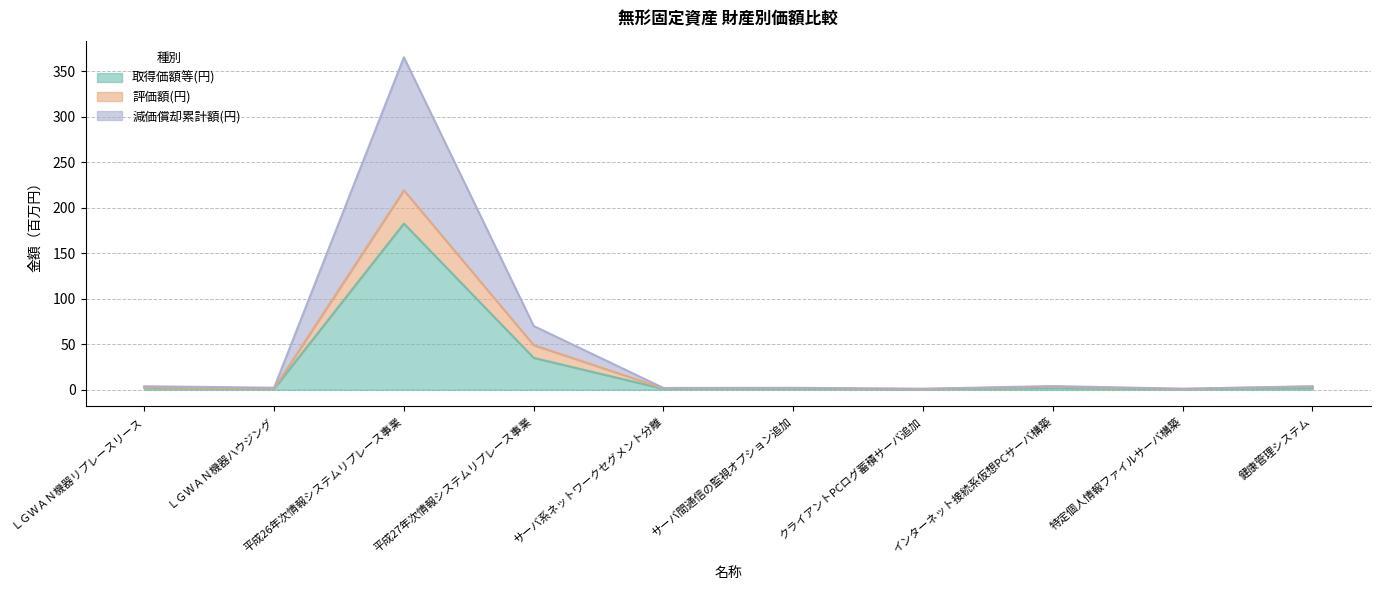

True or false: 減価償却累計額(円) and 取得価額等(円) cross at least once.

False